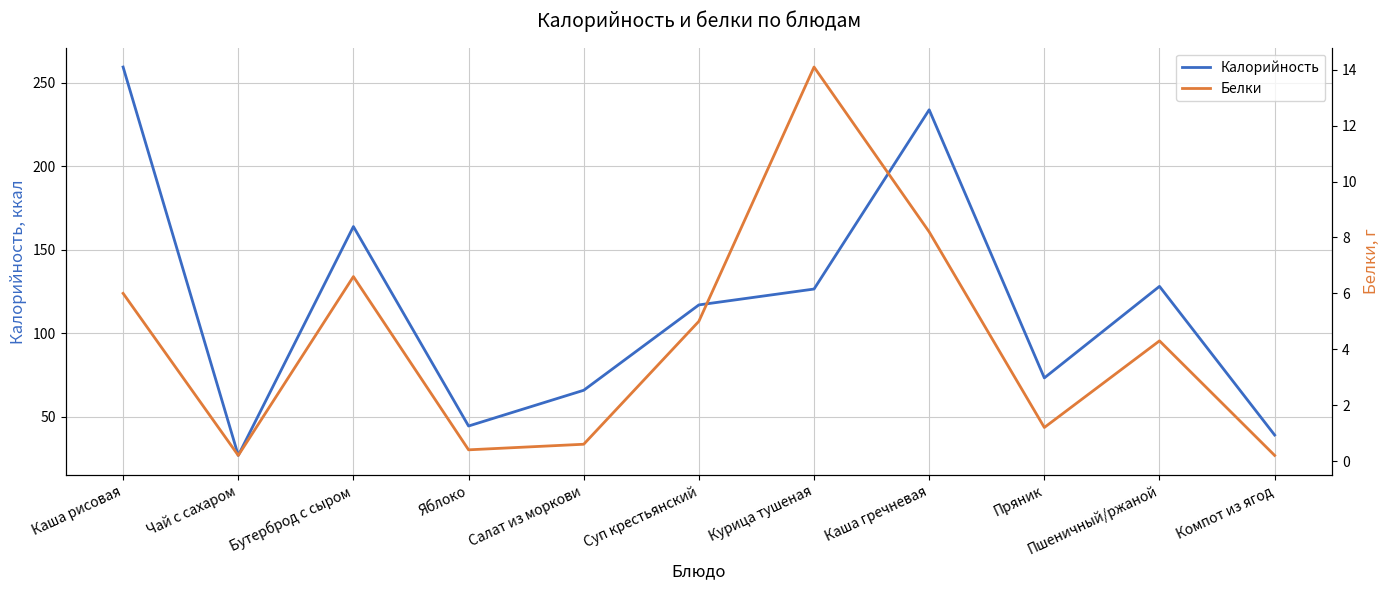

Reading left to right, transcribe all the data shown in this chart.

Калорийность: 259.3	26.8	163.8	44.4	65.8	116.9	126.4	233.7	73.2	128.0	39.0
Белки: 6.0	0.2	6.6	0.4	0.6	5.0	14.1	8.2	1.2	4.3	0.2